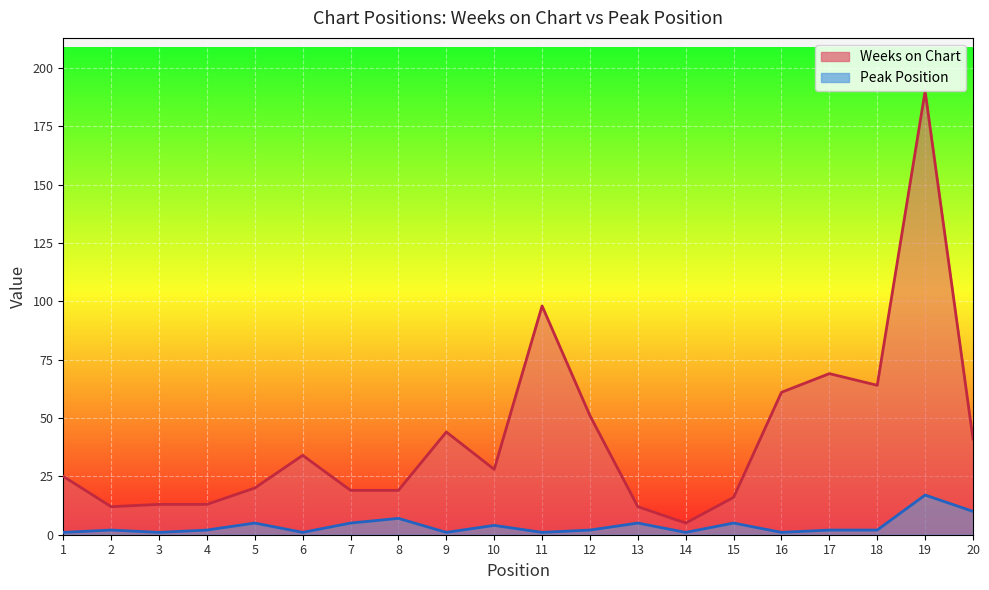

Which series changed the most between 2 and 19?

Weeks on Chart